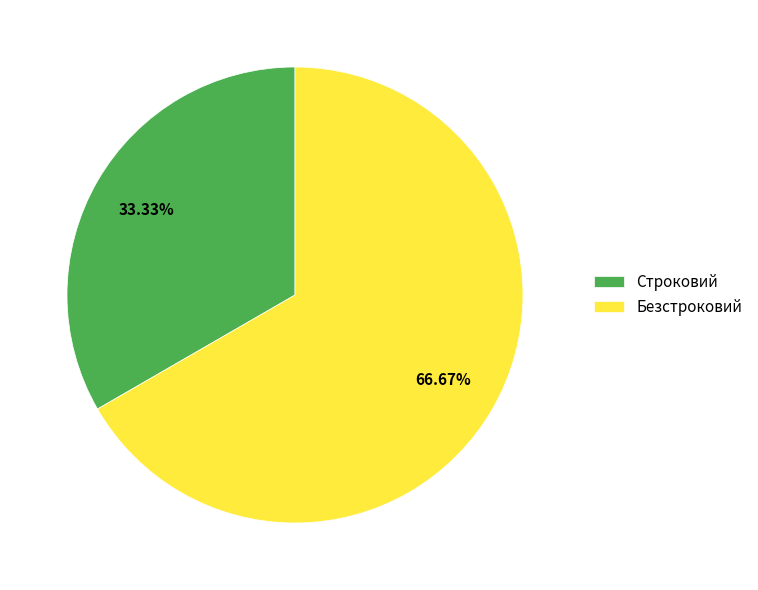

True or false: Строковий accounts for 26% of the total.

False